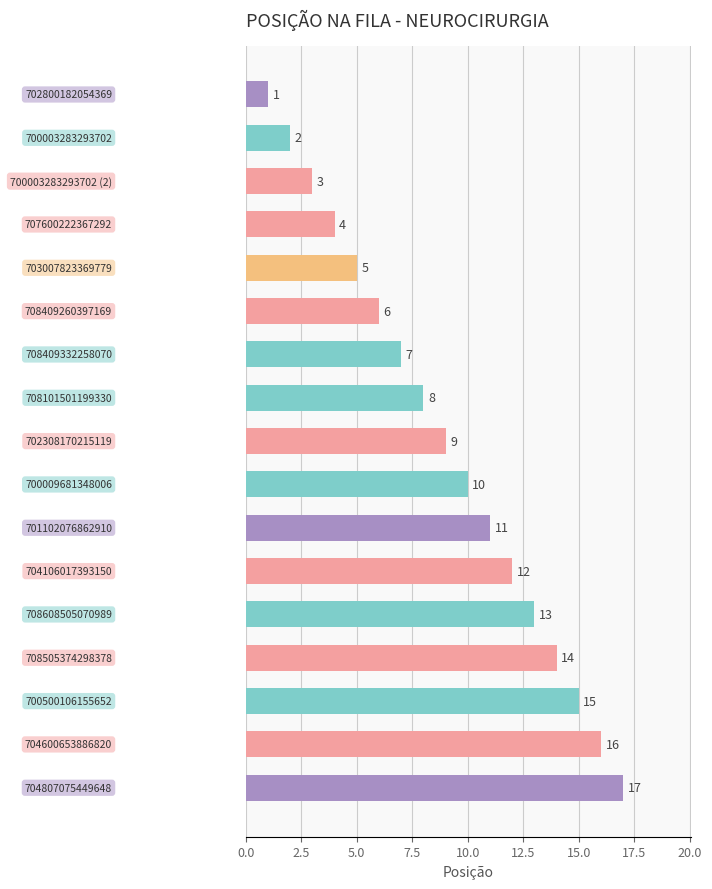

What is the value of the 13th bar from the top?

13